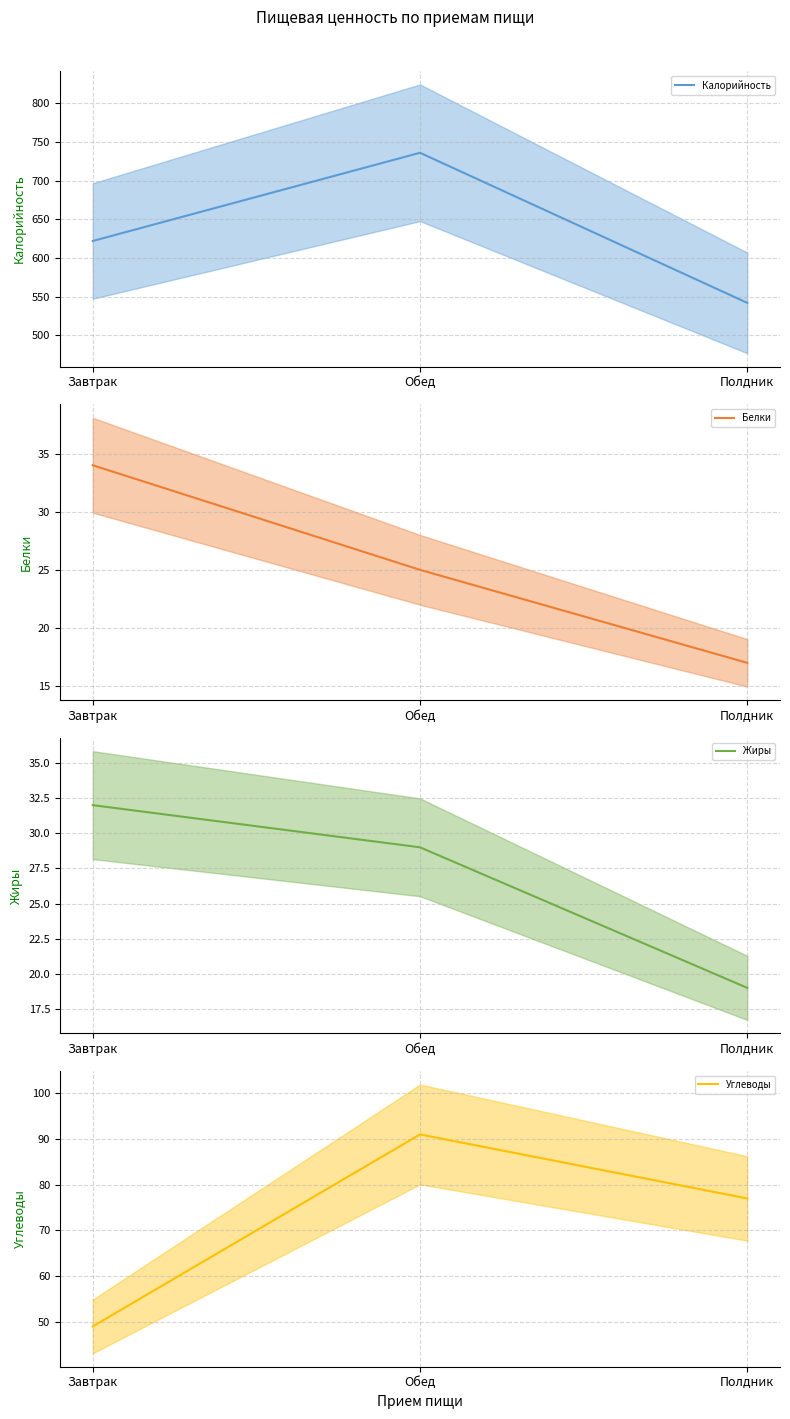

Does the chart display data point markers on the line(s)?

No